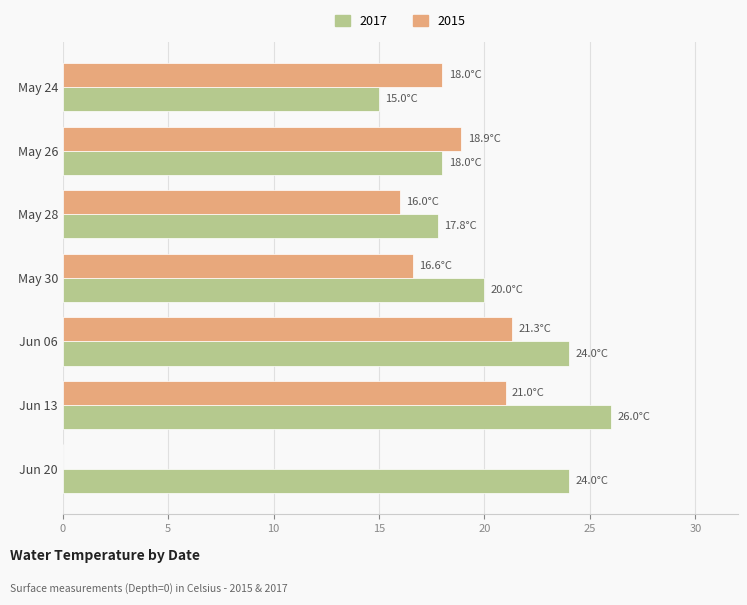

What is the sum of the 2017 values at May 26 and Jun 20?

18.9